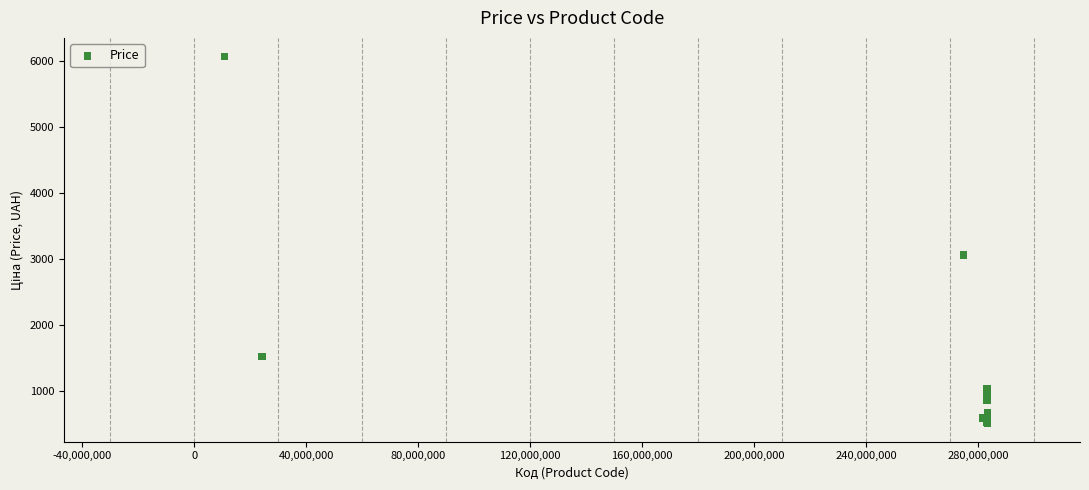

What Y value in the scatter plot is closest to 3290?

3059.7